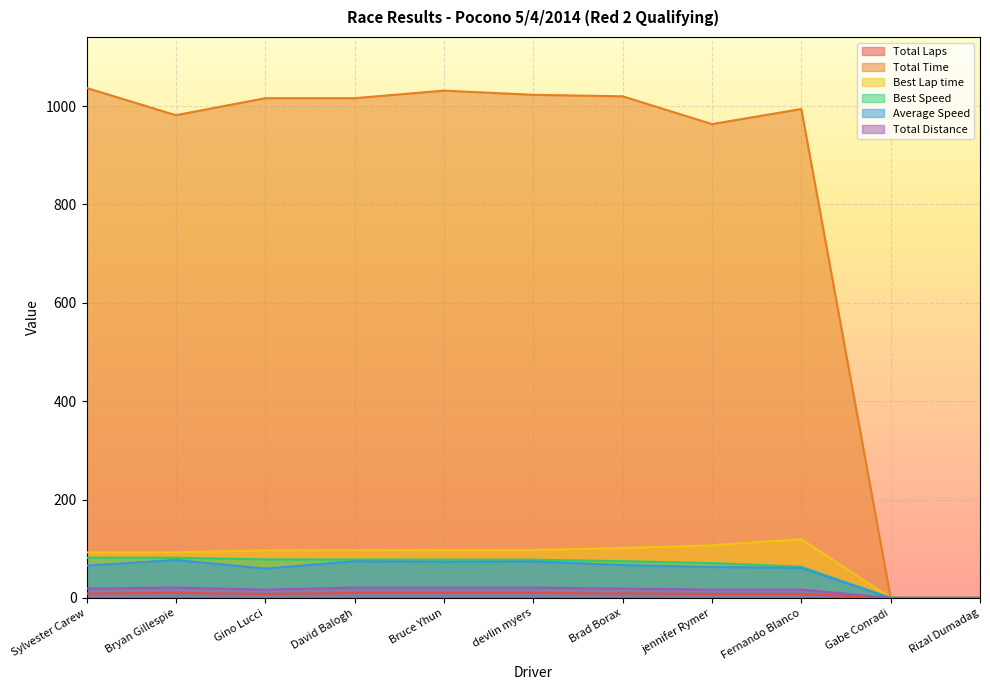

At which label is Total Time closest to 518?

jennifer Rymer